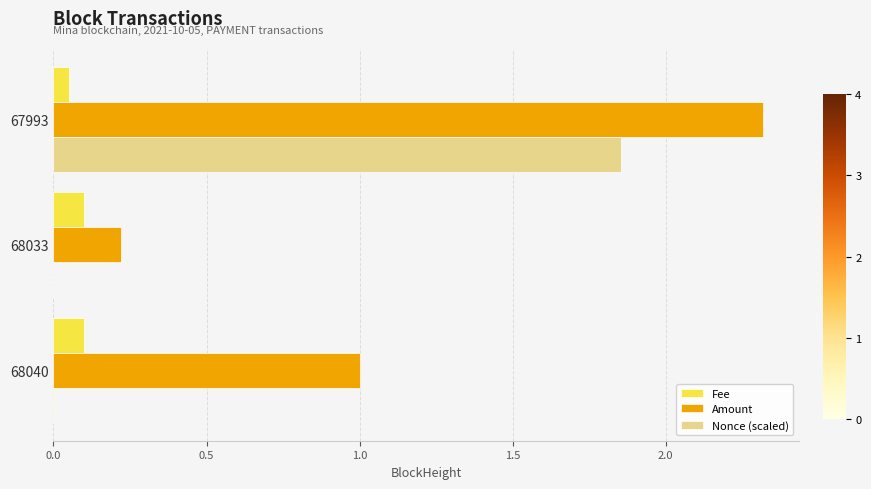

Between 68033 and 67993, which series saw the biggest shift?

Amount